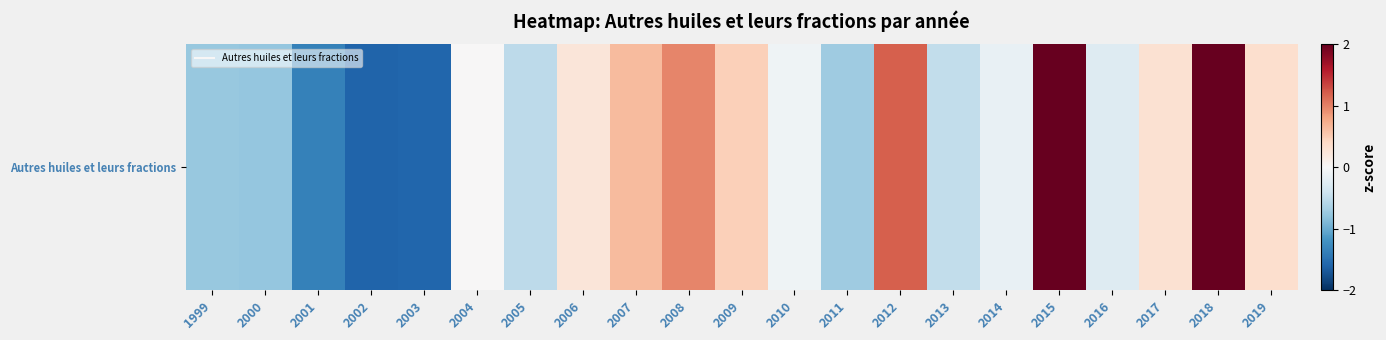

List the labels in order of value, largest first.

2018, 2015, 2012, 2008, 2007, 2009, 2019, 2017, 2006, 2004, 2010, 2014, 2016, 2013, 2005, 2011, 1999, 2000, 2001, 2003, 2002